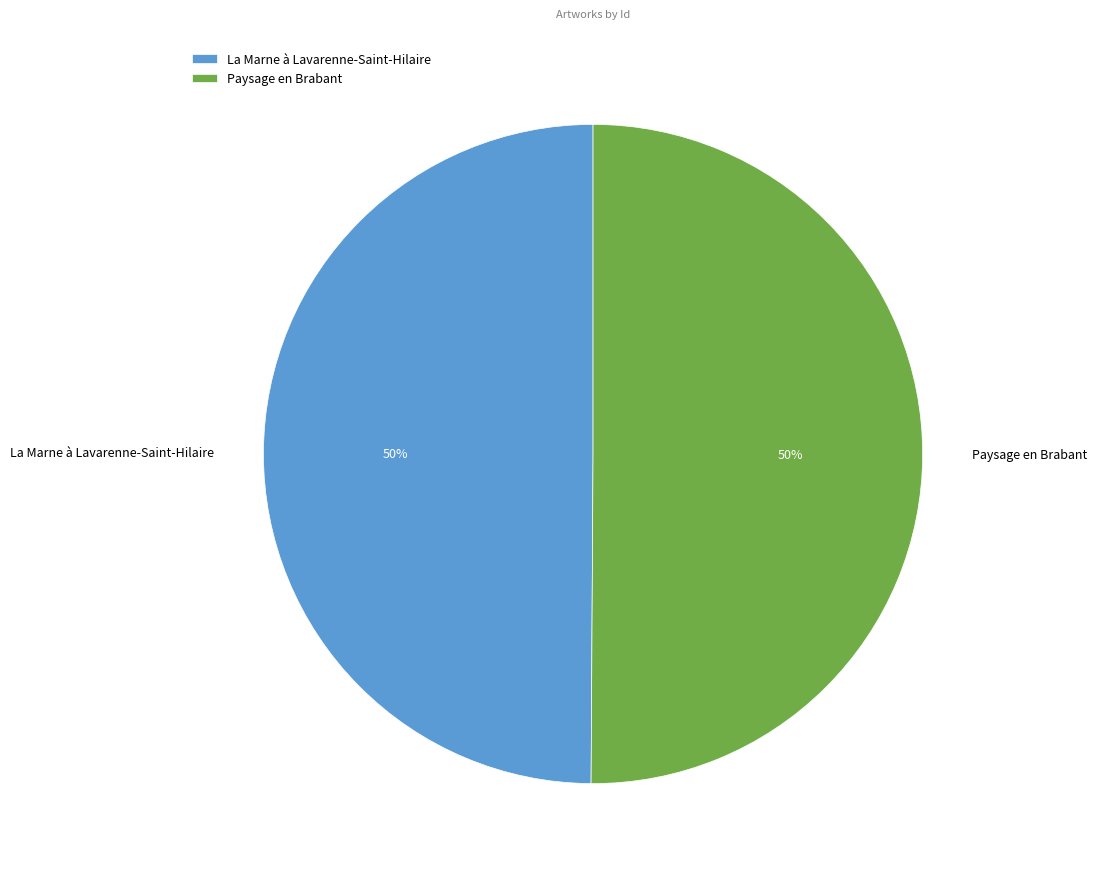

How many slices are in this pie chart?

2